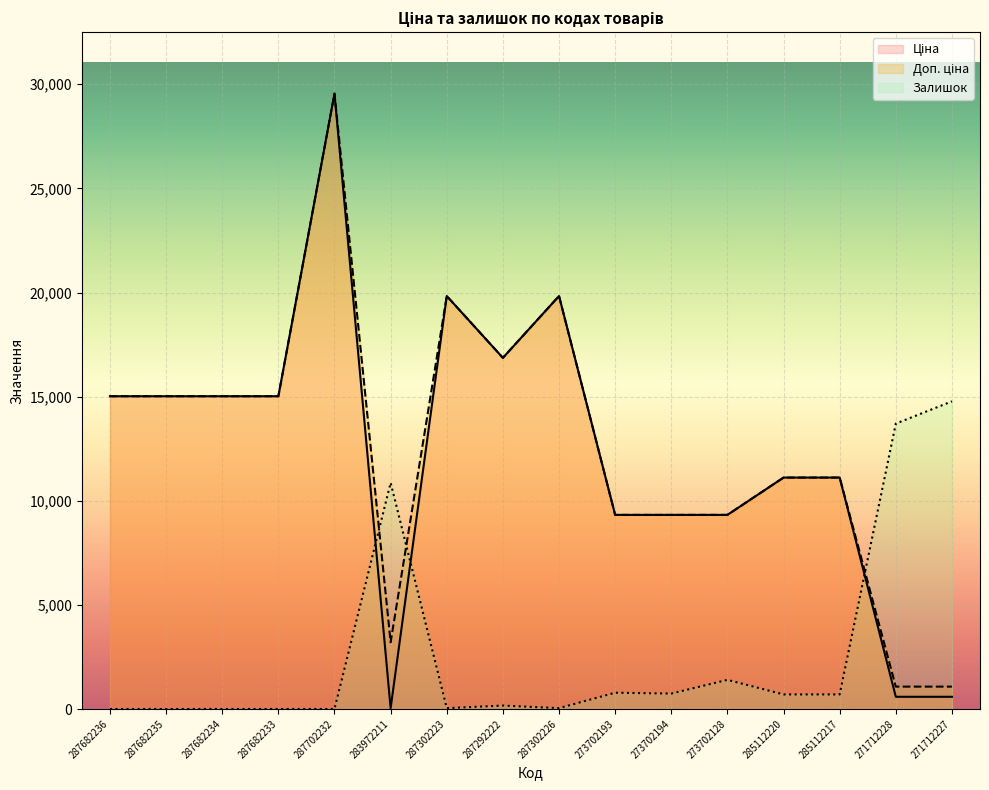

Which series has the widest spread of values?

Ціна